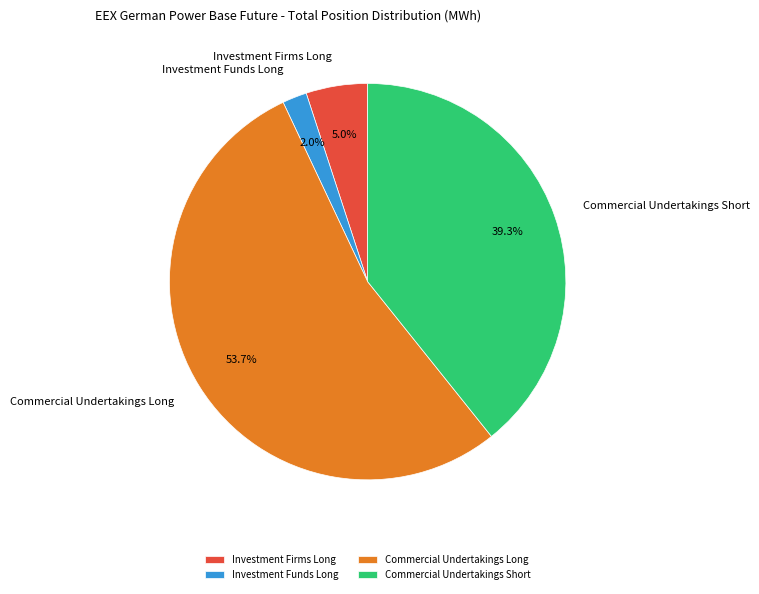

How many segments does this pie chart have?

4